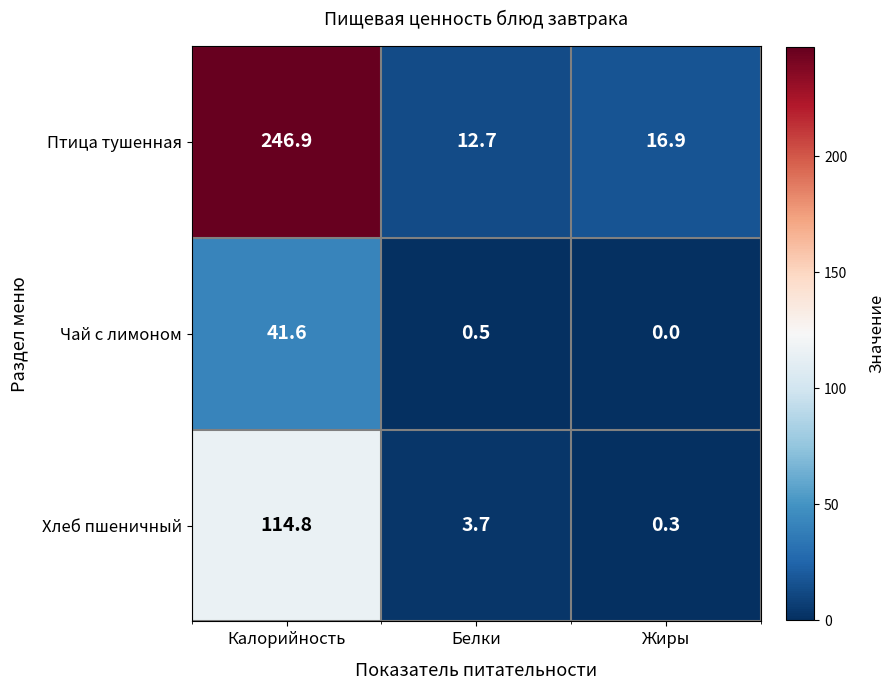

Which category has the lowest value in the Птица тушенная series?

Белки